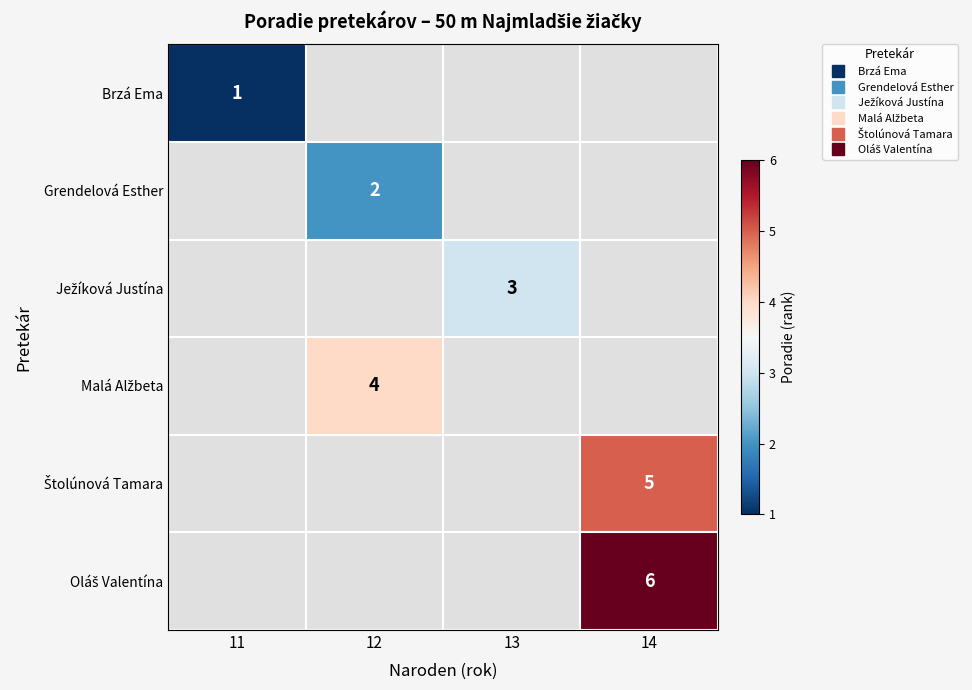

At how many categories does at least one series exceed 2?

3